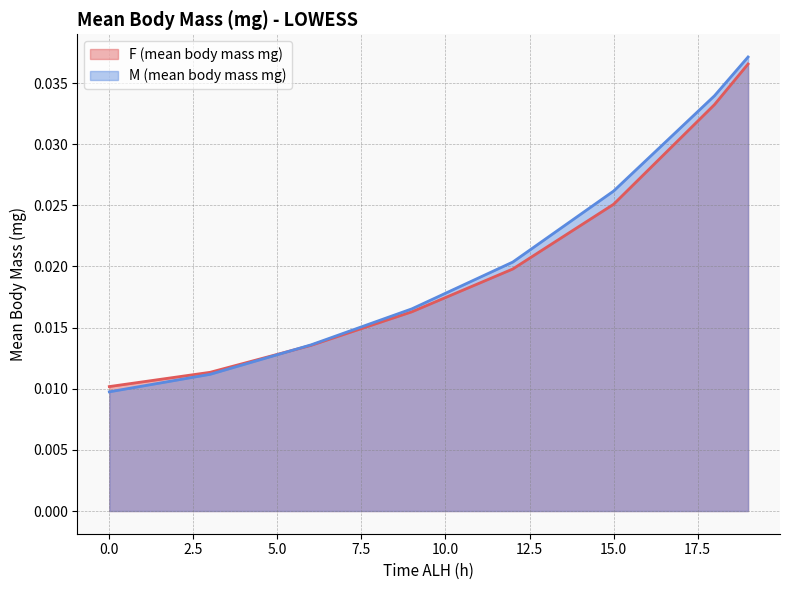

What position from the left is 15.5?

32